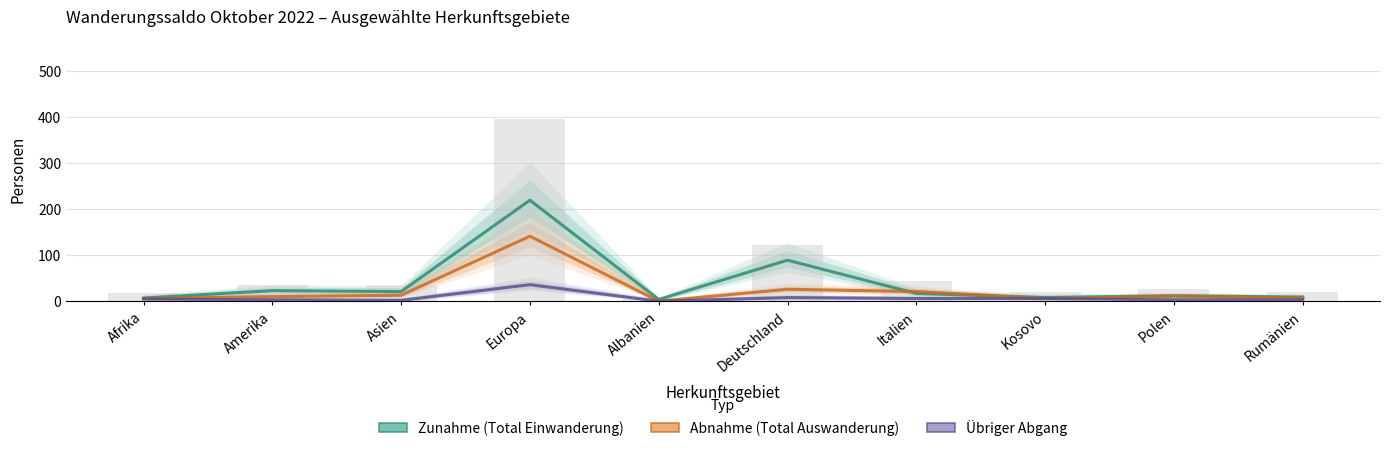

Where does the Abnahme (Total Auswanderung) series first go above 11?

Asien